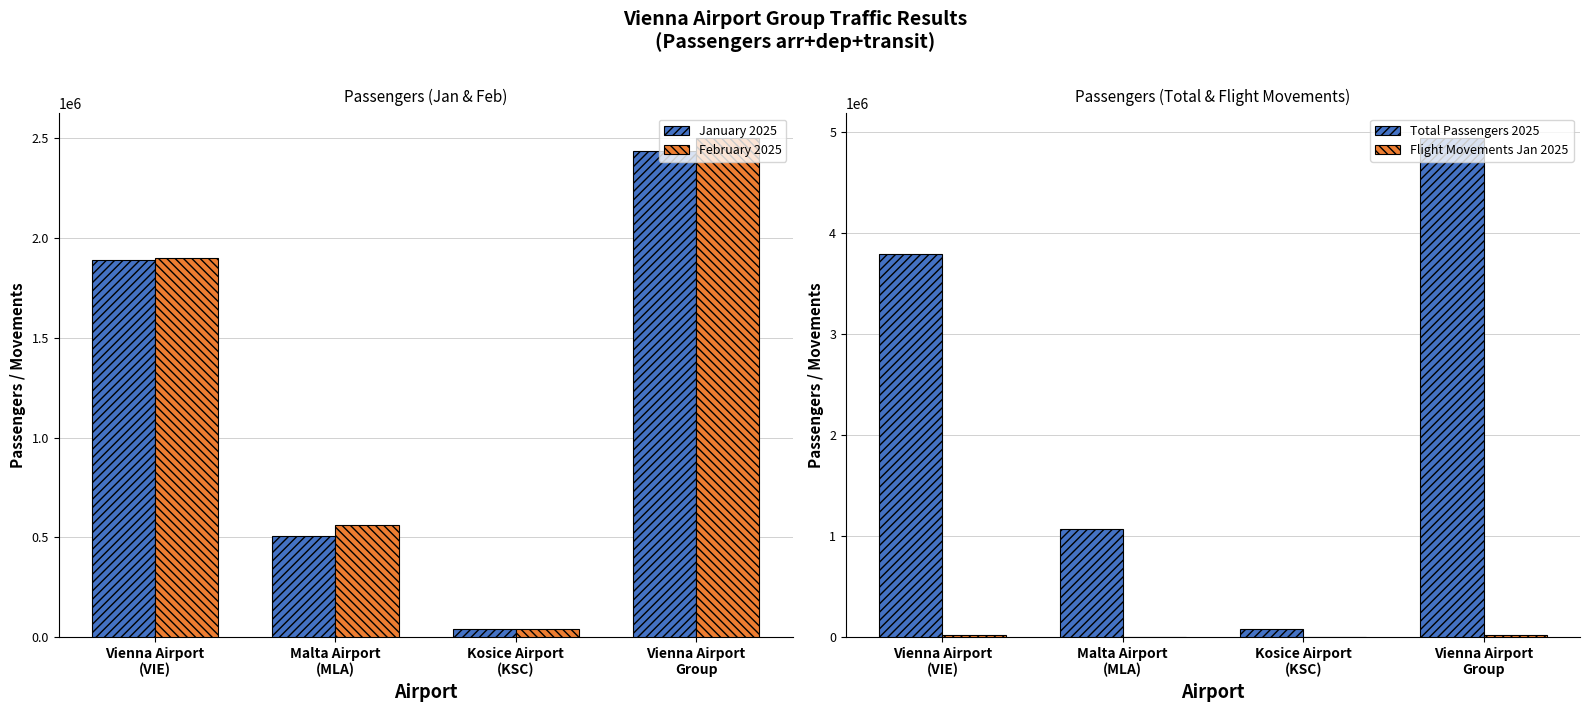

Which series has the largest total across all categories?

Total Passengers 2025